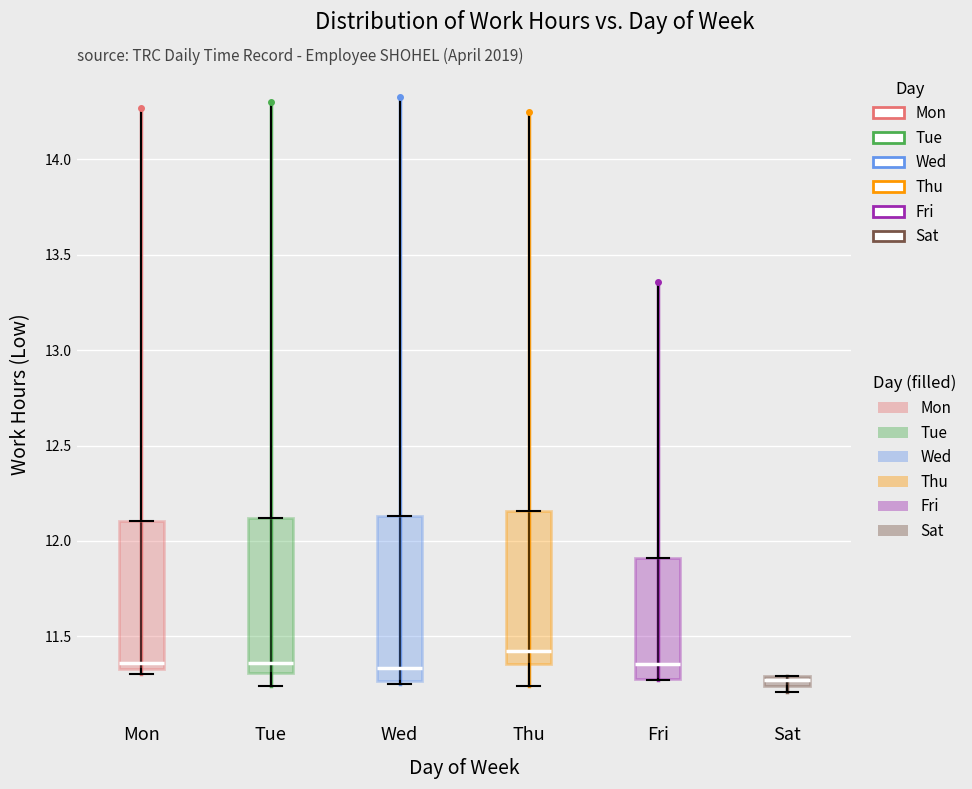

Where is the upper edge of the box for Sat on the y-axis? The values are not printed on the chart, so give them approximately, as read against the axis.

11.30